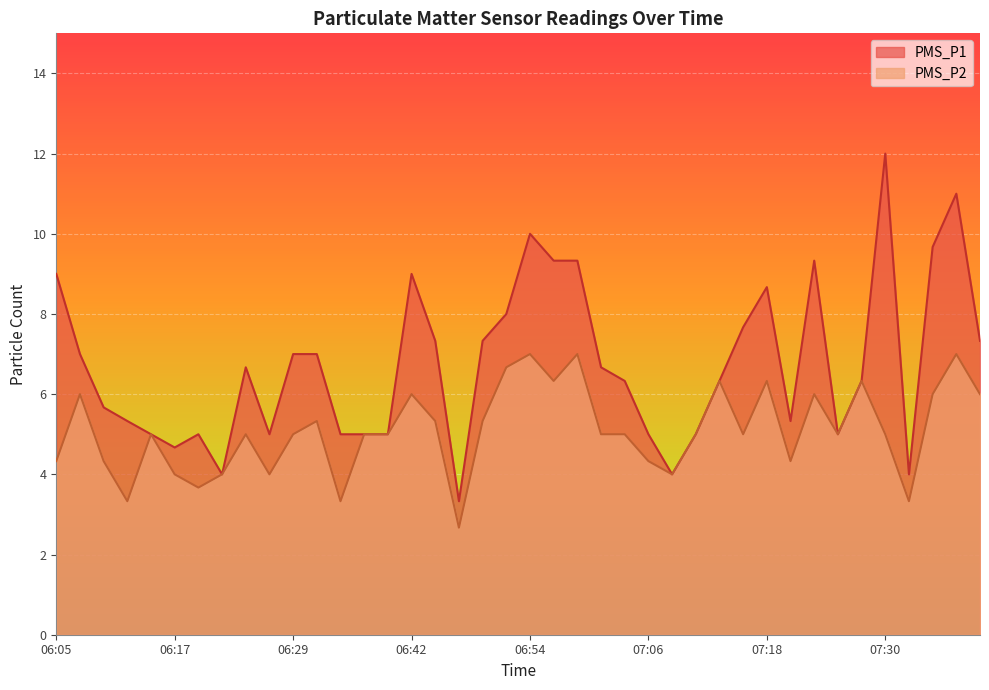

True or false: PMS_P2 and PMS_P1 cross at least once.

False